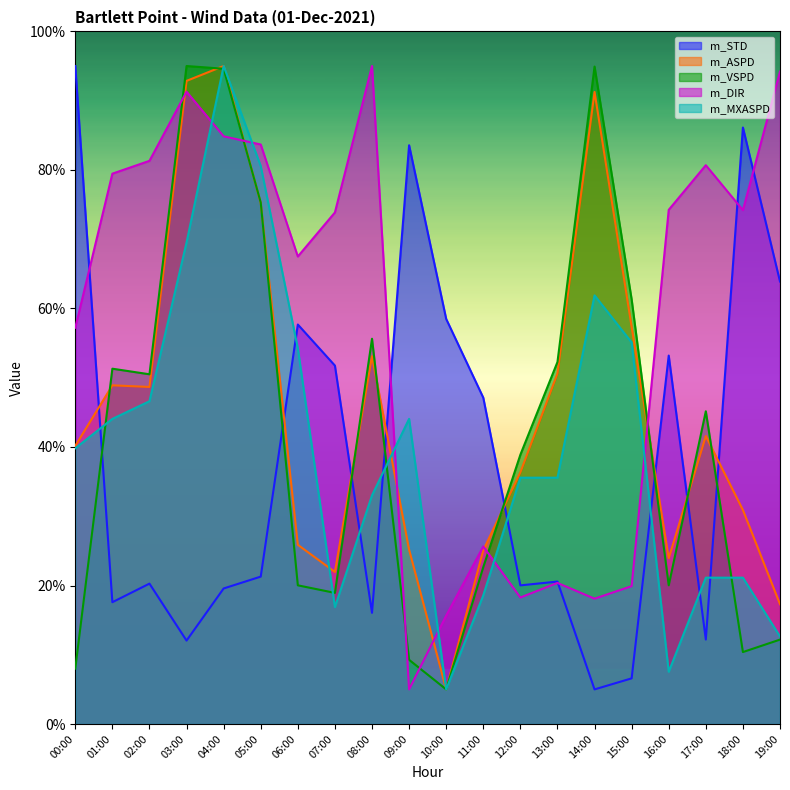

What is the sum of the m_DIR values at 04:00 and 09:00?

89.9